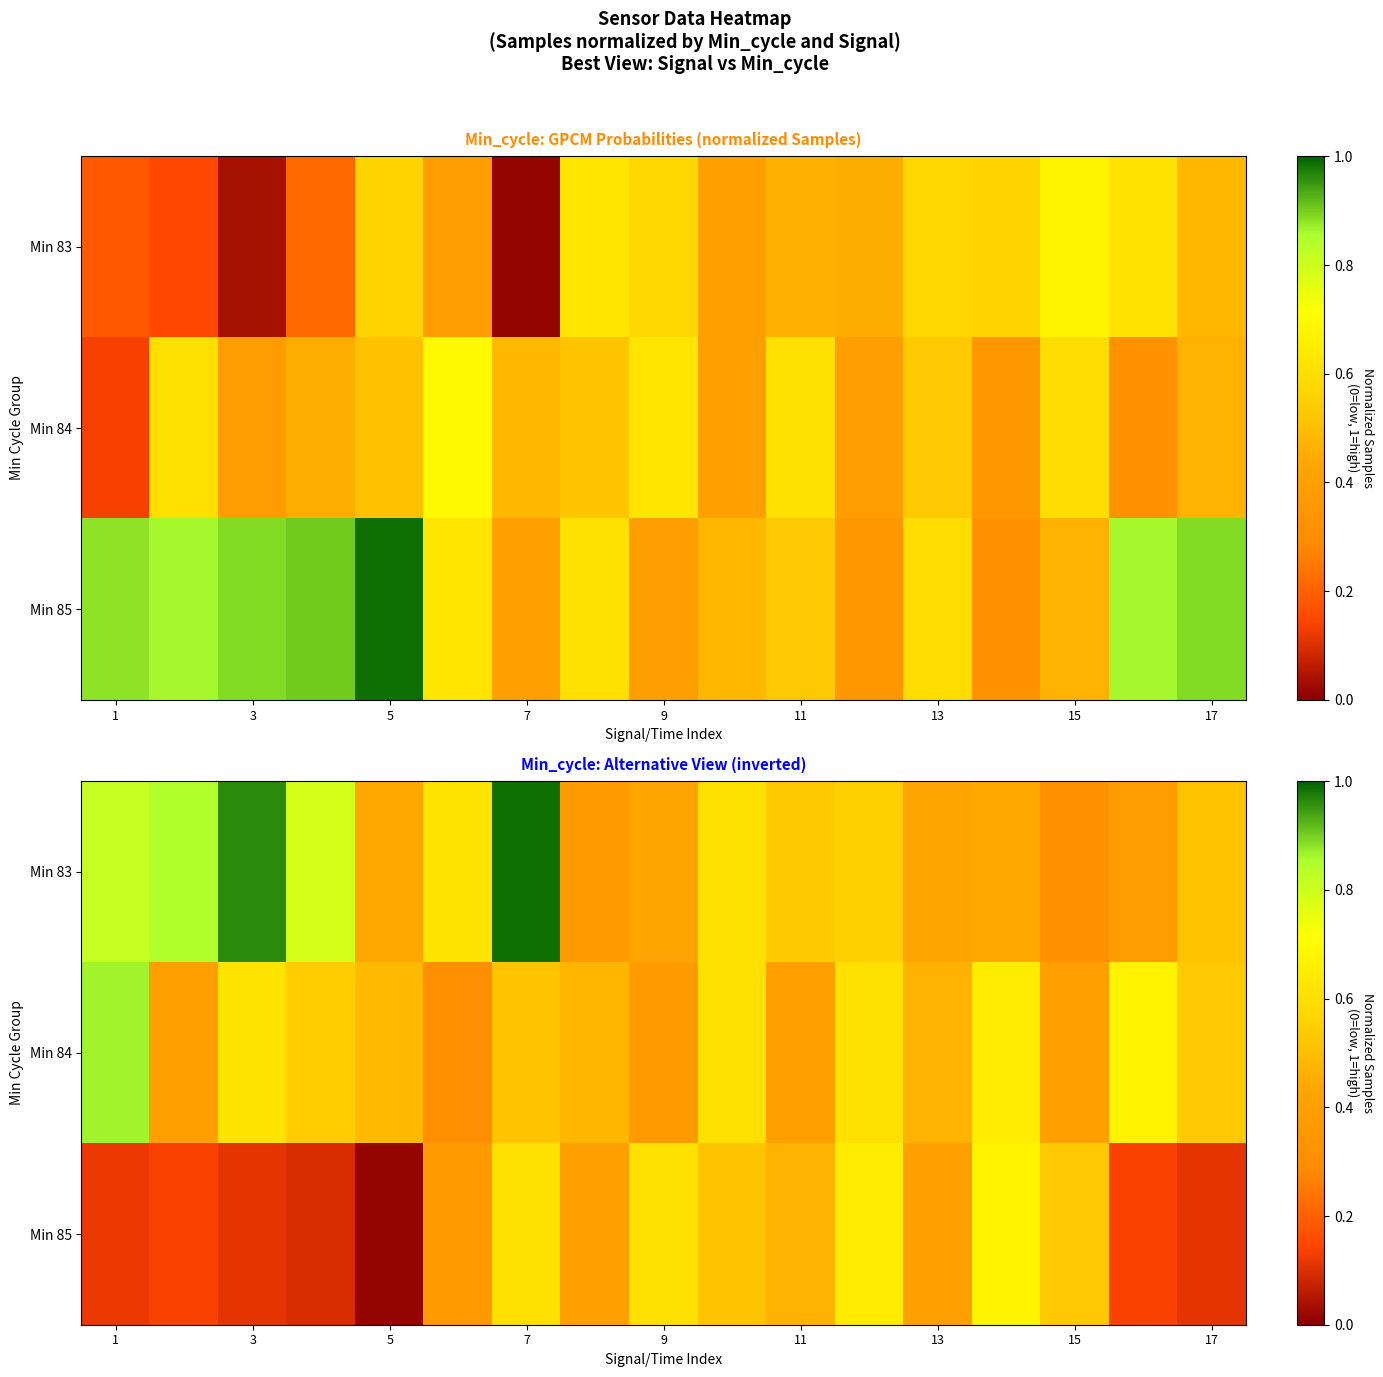

Is it true that Min 84 equals 0.4 at 11?

True